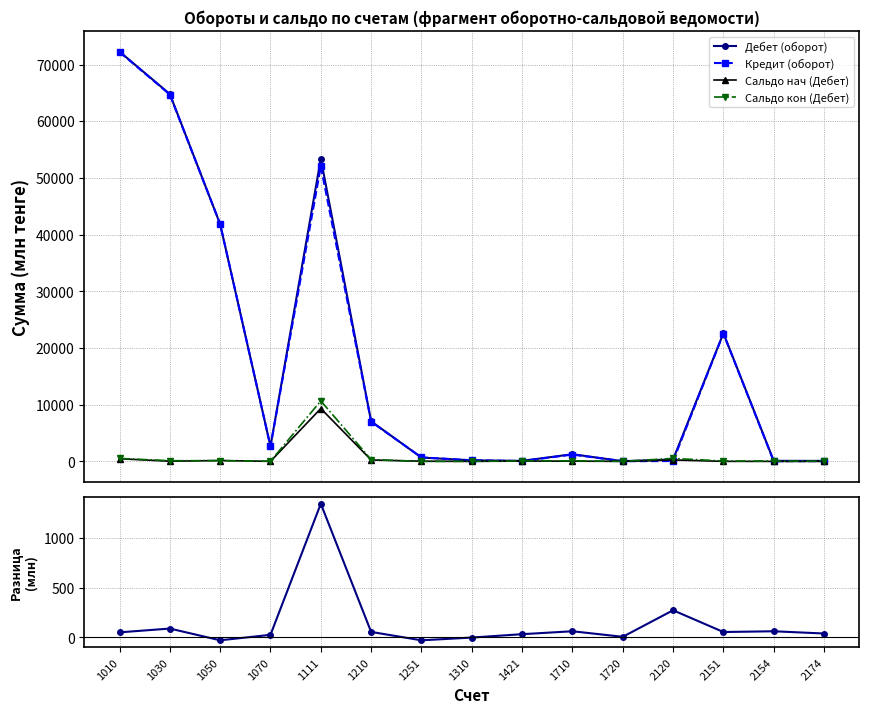

Which has a higher value, 2154 or 1710?

1710